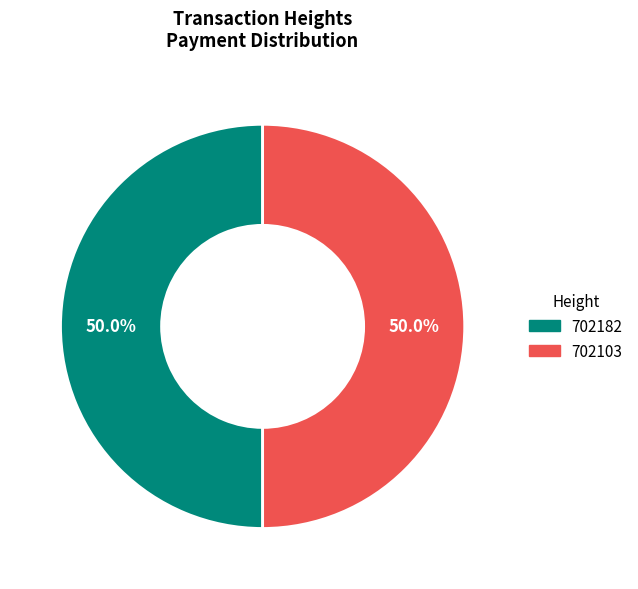

To the nearest percent, what percentage of the pie is 702103?

50%